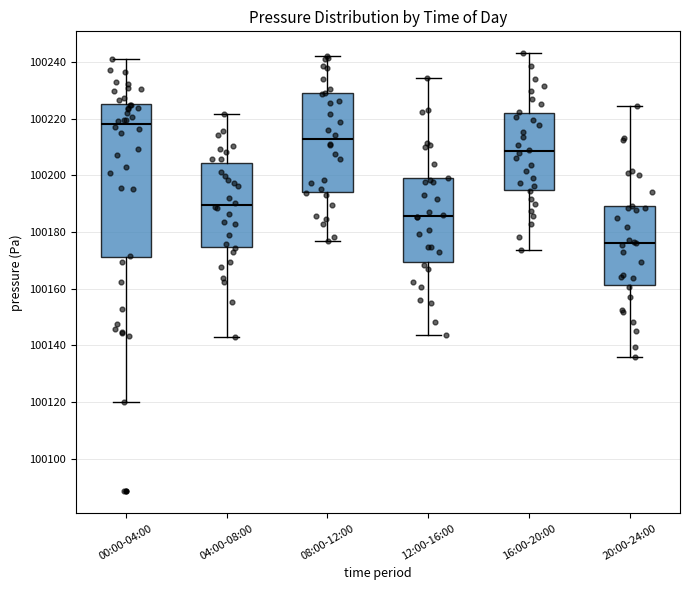

Reading left to right, read every box against the y-axis: the position of its median line, the range the box covers, and the ends of its whiskers. The values are not printed on the chart, so give them approximately, as read against the axis.

00:00-04:00: median 100218, box 100172 to 100226, whiskers 100120 to 100240
04:00-08:00: median 100190, box 100174 to 100204, whiskers 100142 to 100222
08:00-12:00: median 100212, box 100194 to 100228, whiskers 100176 to 100242
12:00-16:00: median 100186, box 100170 to 100200, whiskers 100144 to 100234
16:00-20:00: median 100208, box 100194 to 100222, whiskers 100174 to 100244
20:00-24:00: median 100176, box 100162 to 100190, whiskers 100136 to 100224